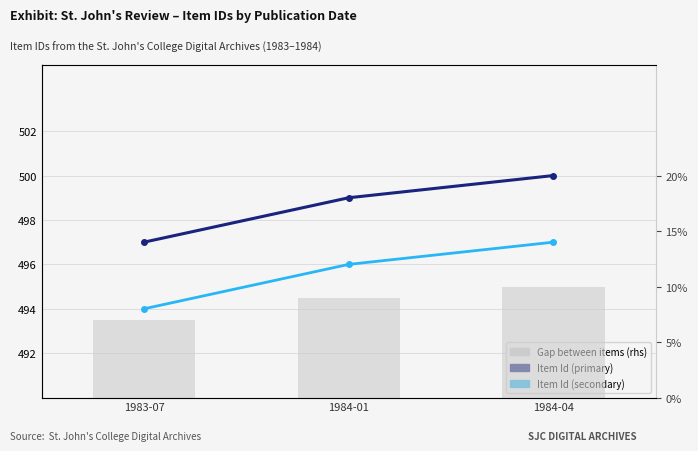

What is the value of the Item Id (light) bar at the 1st from the left?

494